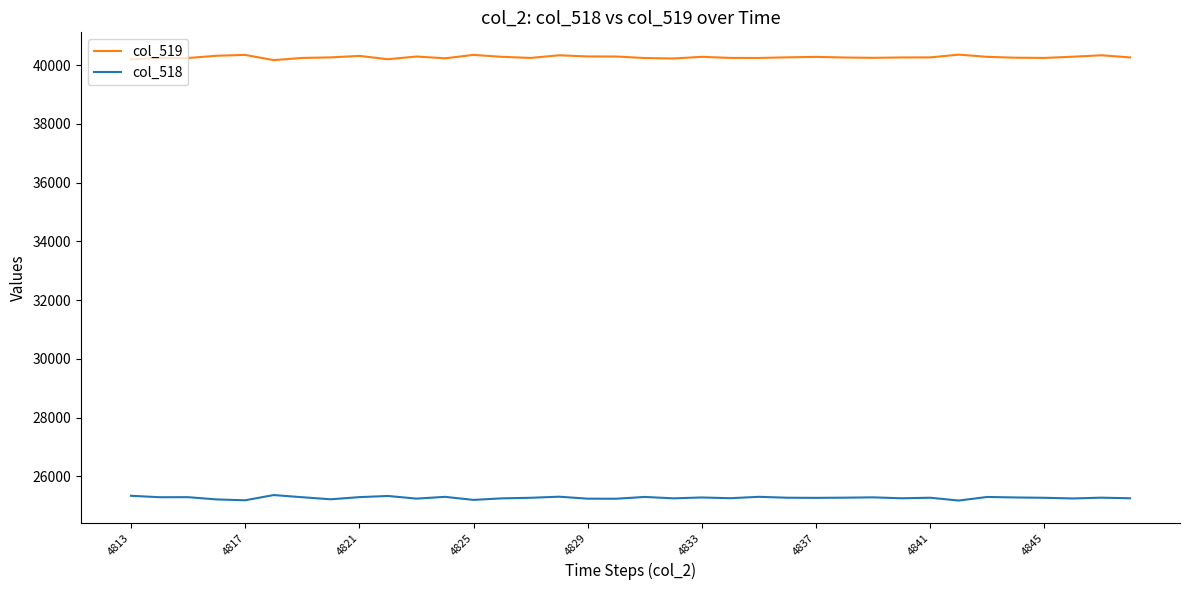

True or false: col_518 has more than 0 interior local peaks.

True